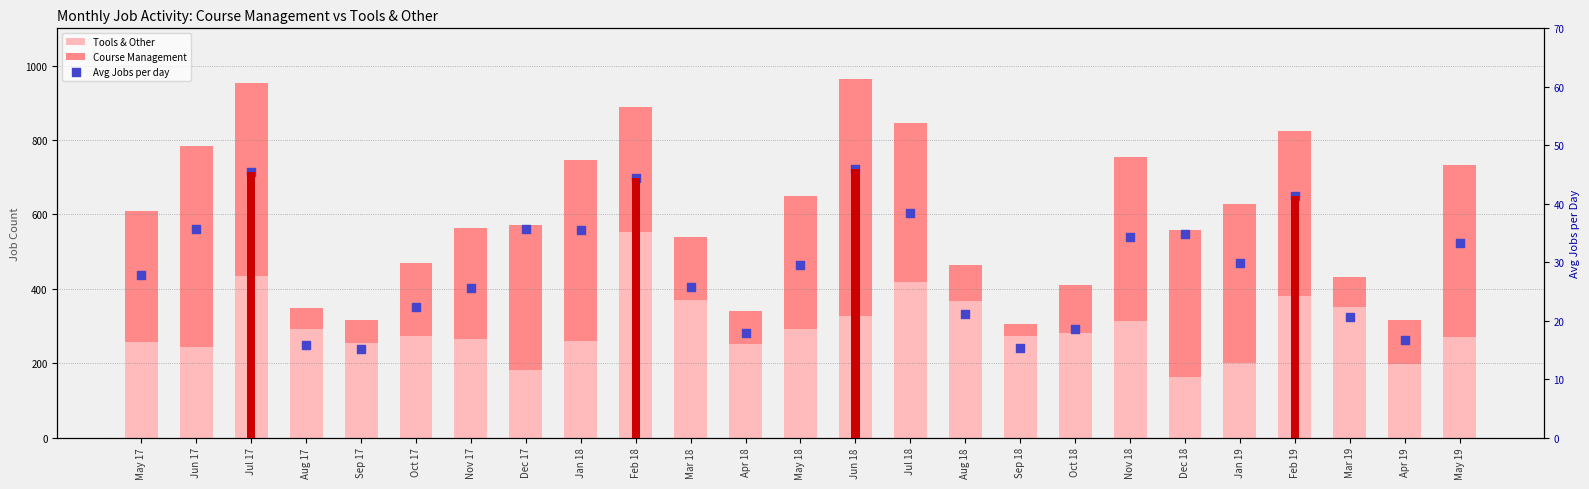

Is the value of Tools & Other at Aug 17 greater than the value of Course Management at Oct 17?

Yes